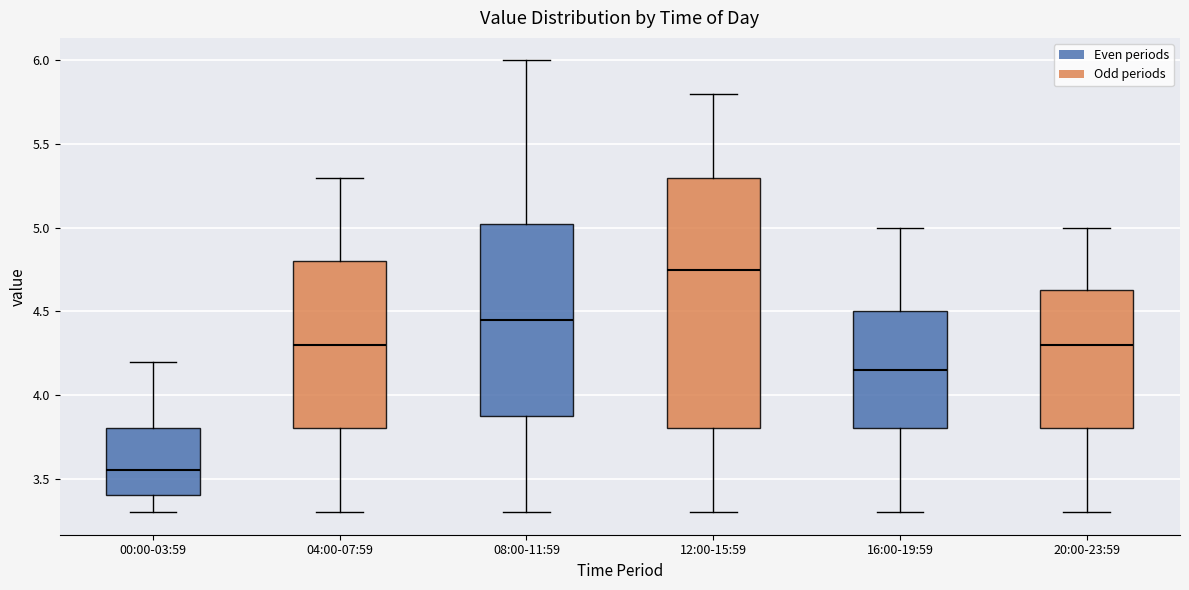

Where does the median line of the box for 08:00-11:59 sit on the y-axis? The values are not printed on the chart, so give them approximately, as read against the axis.

4.45